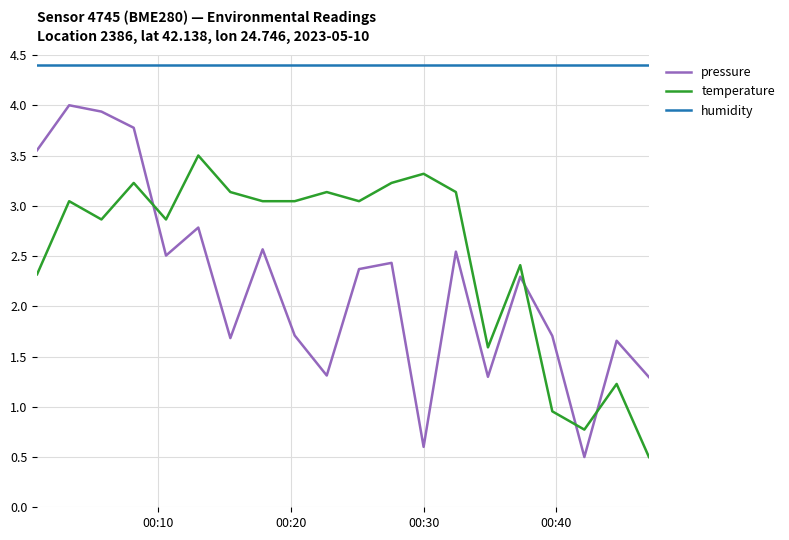

True or false: humidity and pressure intersect in this chart.

False